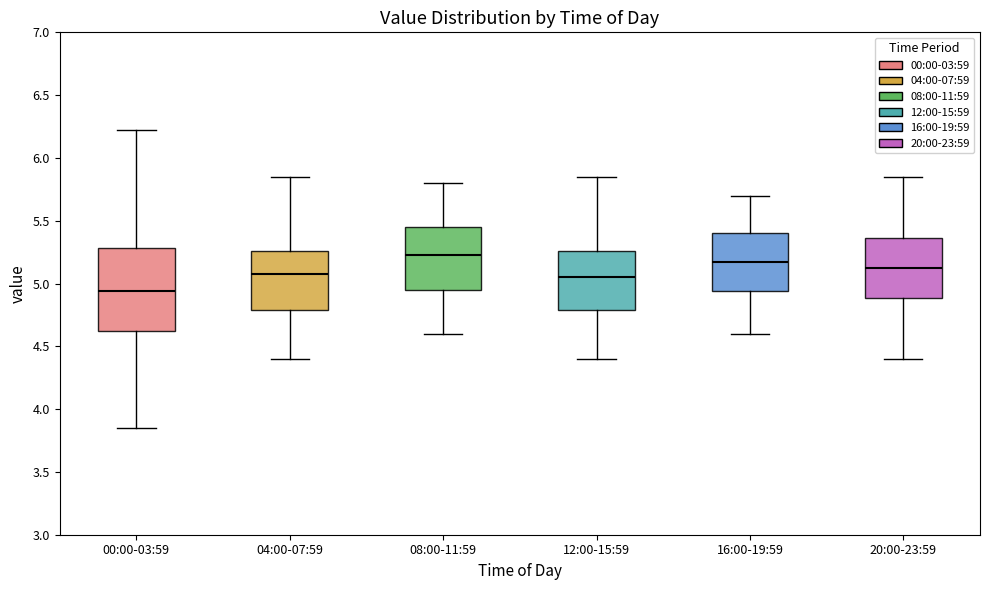

Reading left to right, read every box against the y-axis: the position of its median line, the range the box covers, and the ends of its whiskers. The values are not printed on the chart, so give them approximately, as read against the axis.

00:00-03:59: median 4.95, box 4.60 to 5.30, whiskers 3.85 to 6.20
04:00-07:59: median 5.10, box 4.80 to 5.25, whiskers 4.40 to 5.85
08:00-11:59: median 5.25, box 4.95 to 5.45, whiskers 4.60 to 5.80
12:00-15:59: median 5.05, box 4.80 to 5.25, whiskers 4.40 to 5.85
16:00-19:59: median 5.20, box 4.95 to 5.40, whiskers 4.60 to 5.70
20:00-23:59: median 5.15, box 4.90 to 5.35, whiskers 4.40 to 5.85